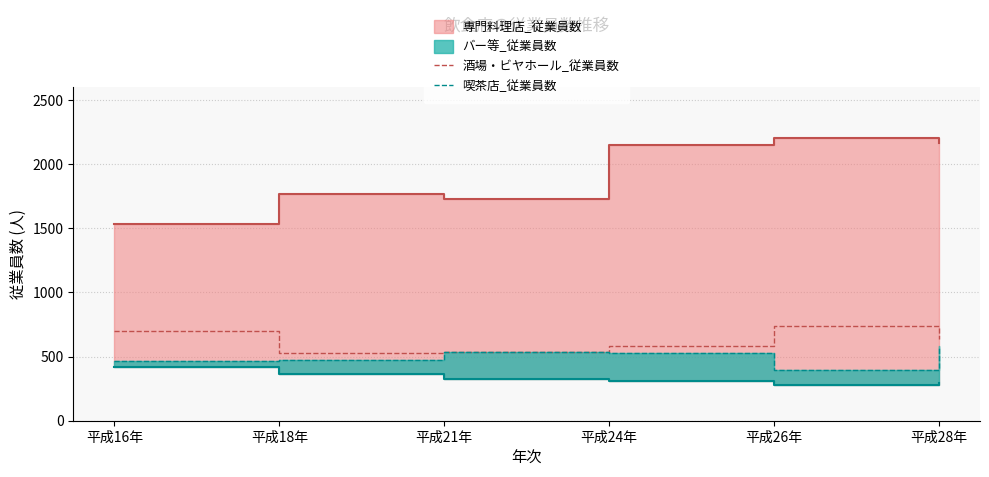

The value of 酒場・ビヤホール_従業員数 at 平成26年 is 197. True or false?

False